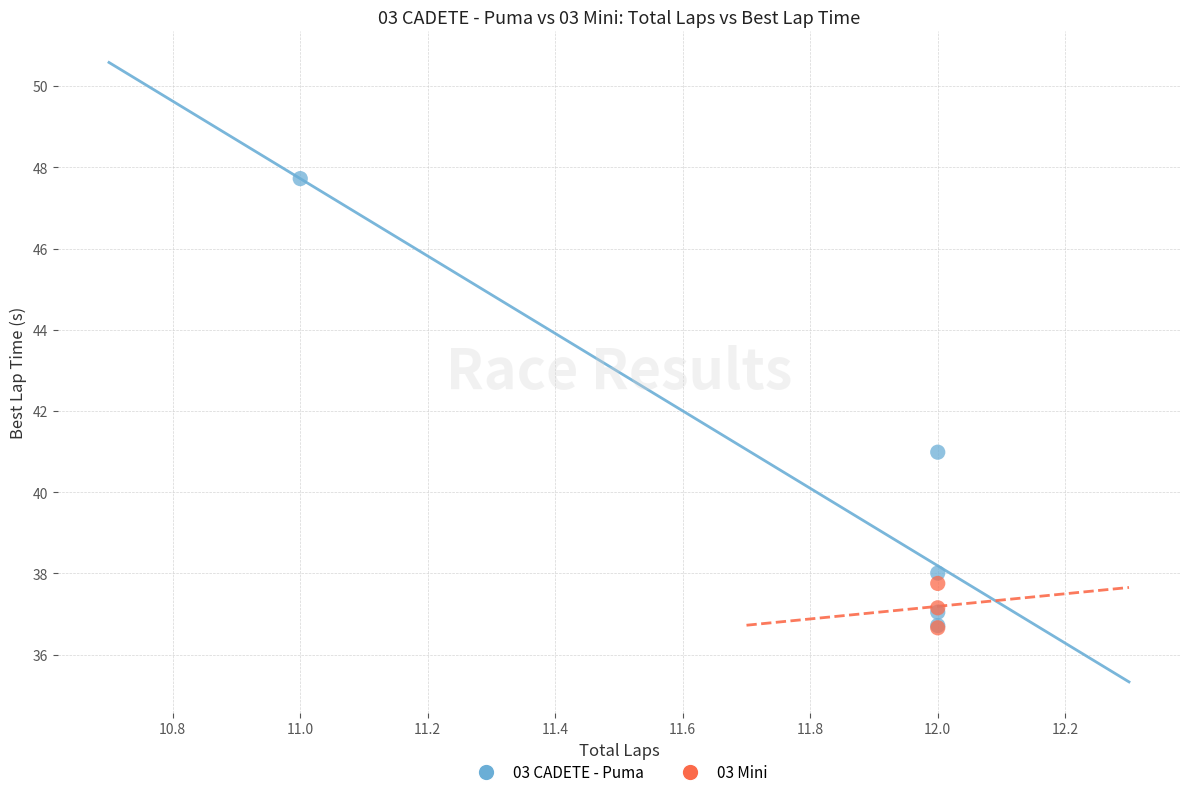

Which series has the largest Y range (max minus min)?

03 CADETE - Puma